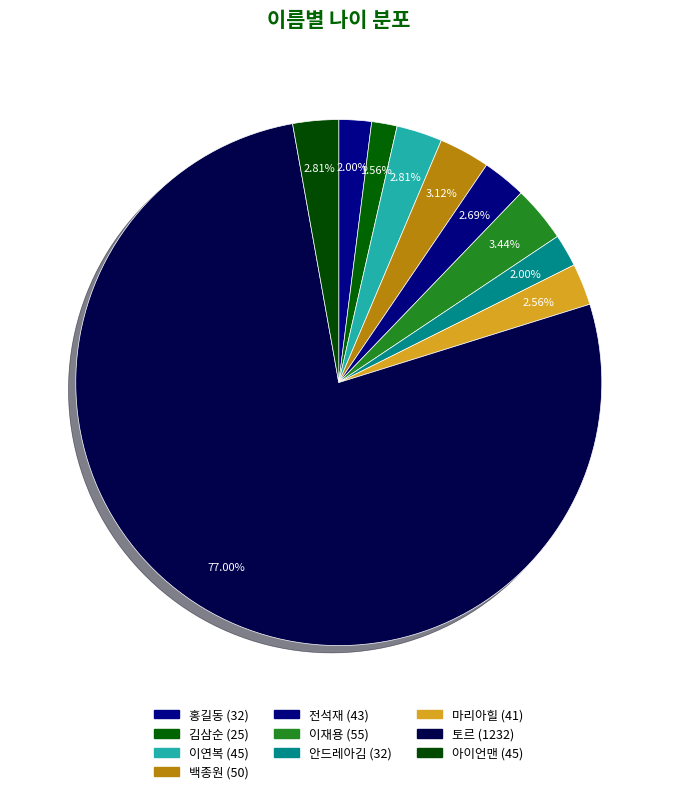

Is it true that 백종원 is 3% of the pie?

True